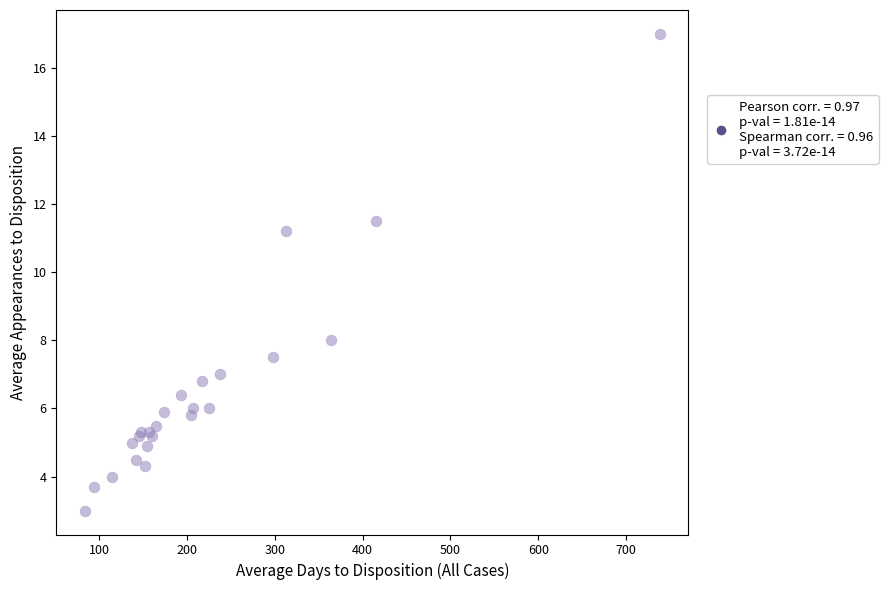

What Y value in the scatter plot is closest to 10?

11.2